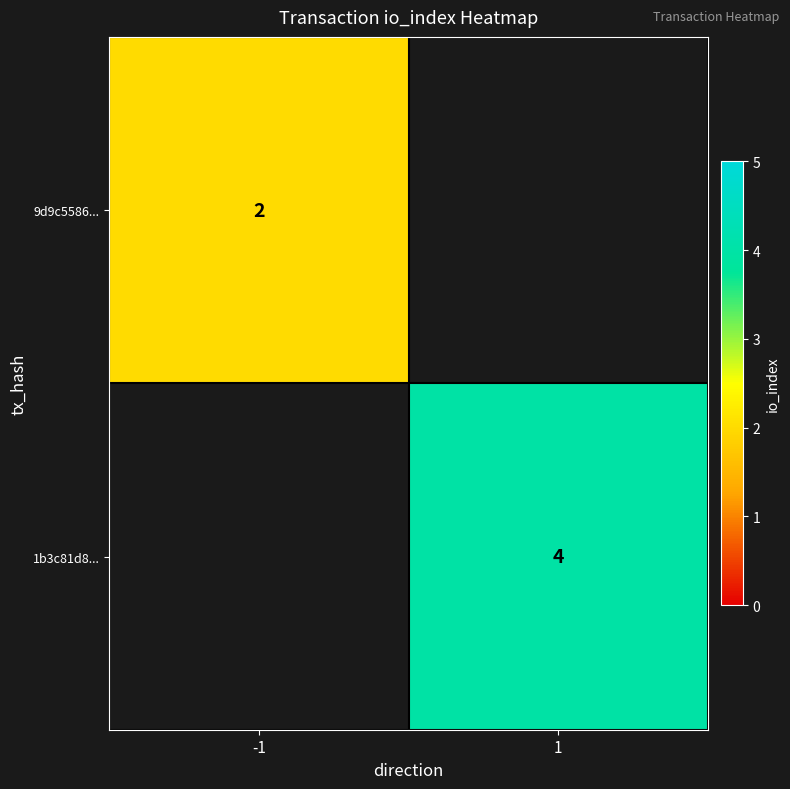

True or false: 1b3c81d8... has a value of 2 at 1.

False